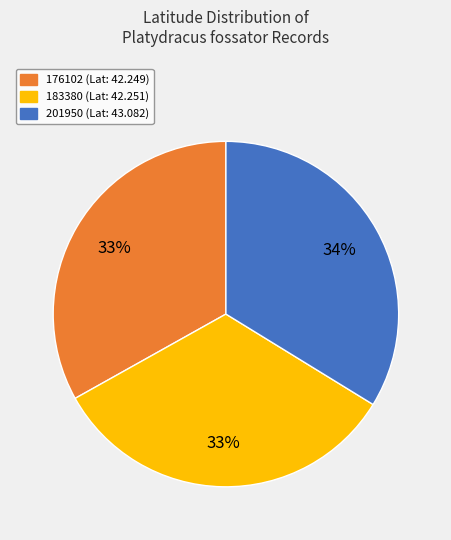

Is the sum of 176102 and 183380 greater than half?

Yes